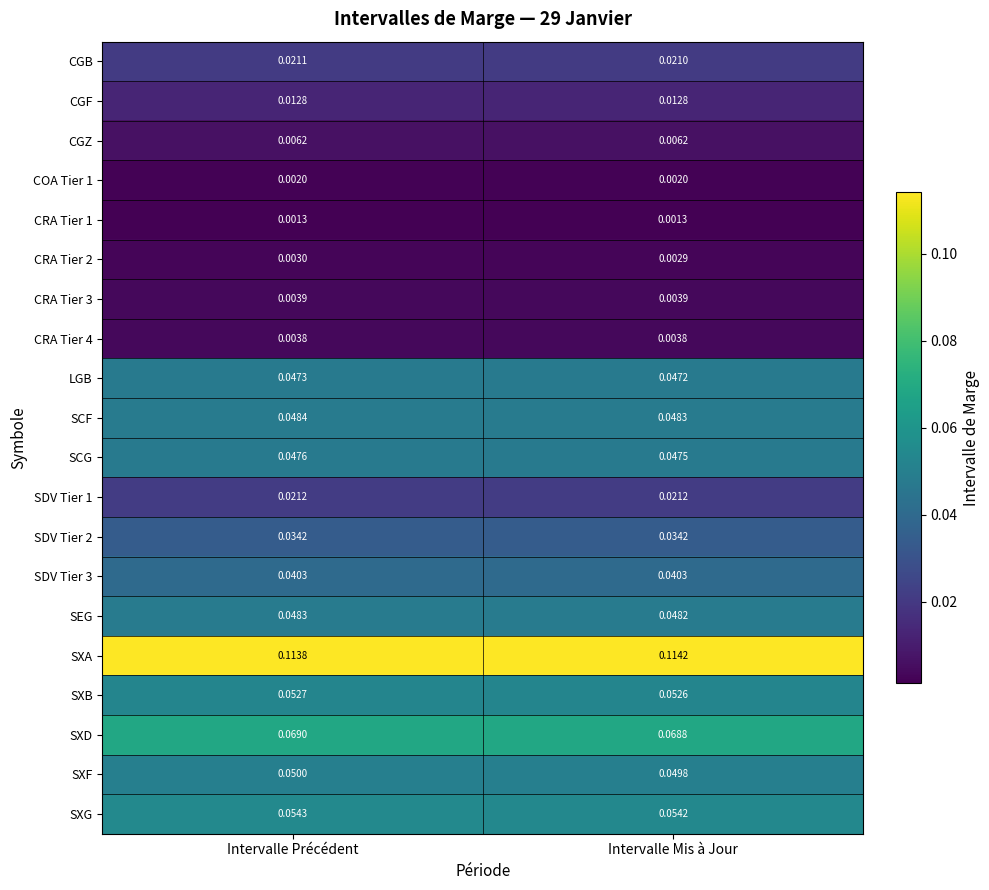

At how many categories does at least one series exceed 0?

2